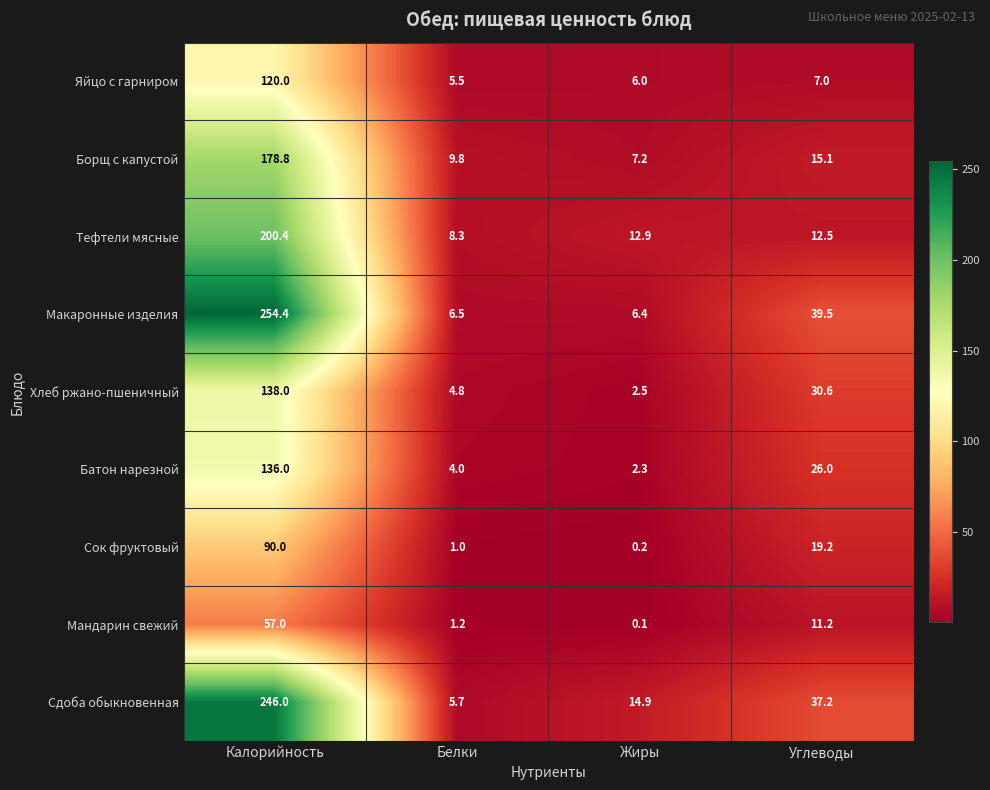

Which series has the largest range (max minus min)?

Макаронные изделия